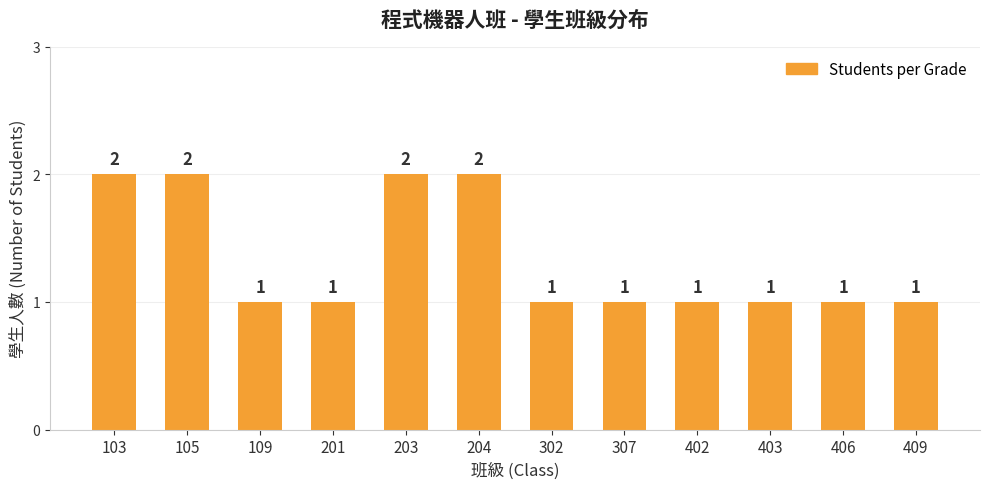

What is the ratio of the value at 109 to the value at 105?

0.5